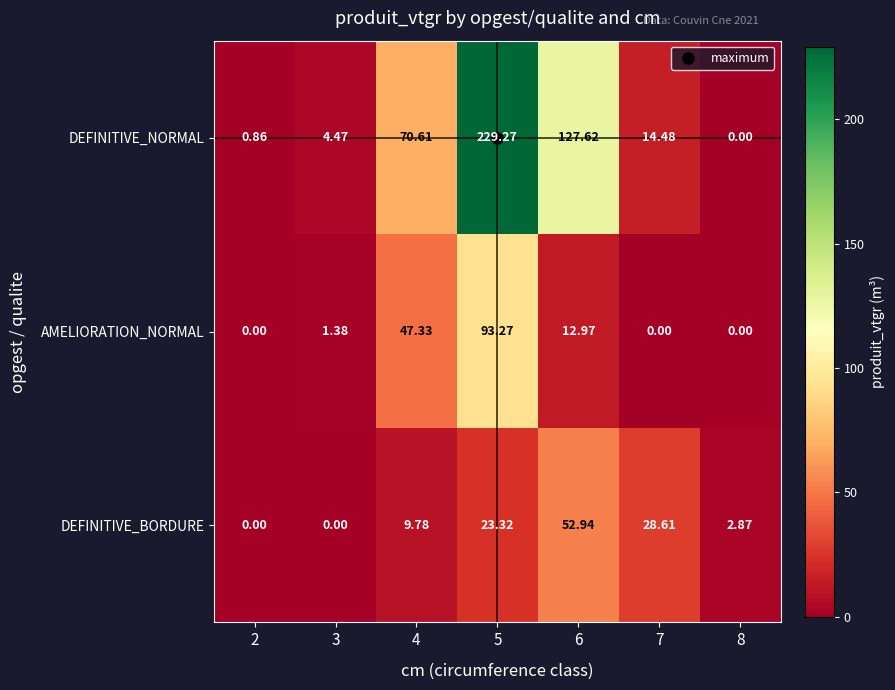

Which series has the largest total across all categories?

DEFINITIVE_NORMAL